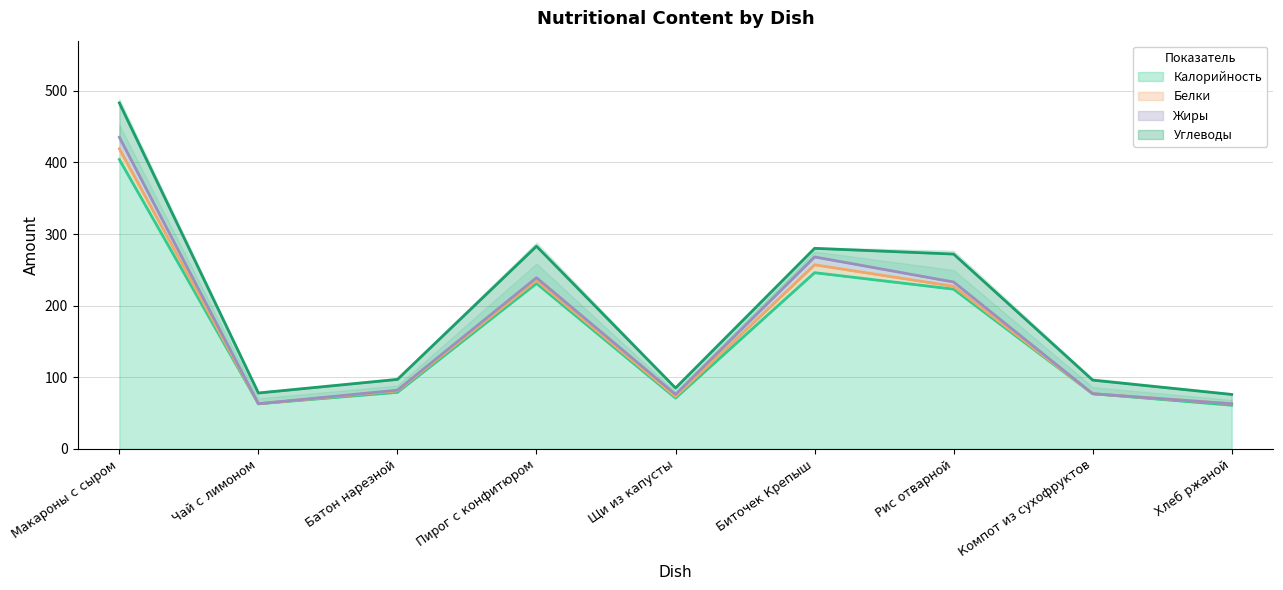

True or false: Калорийность and Жиры cross at least once.

False